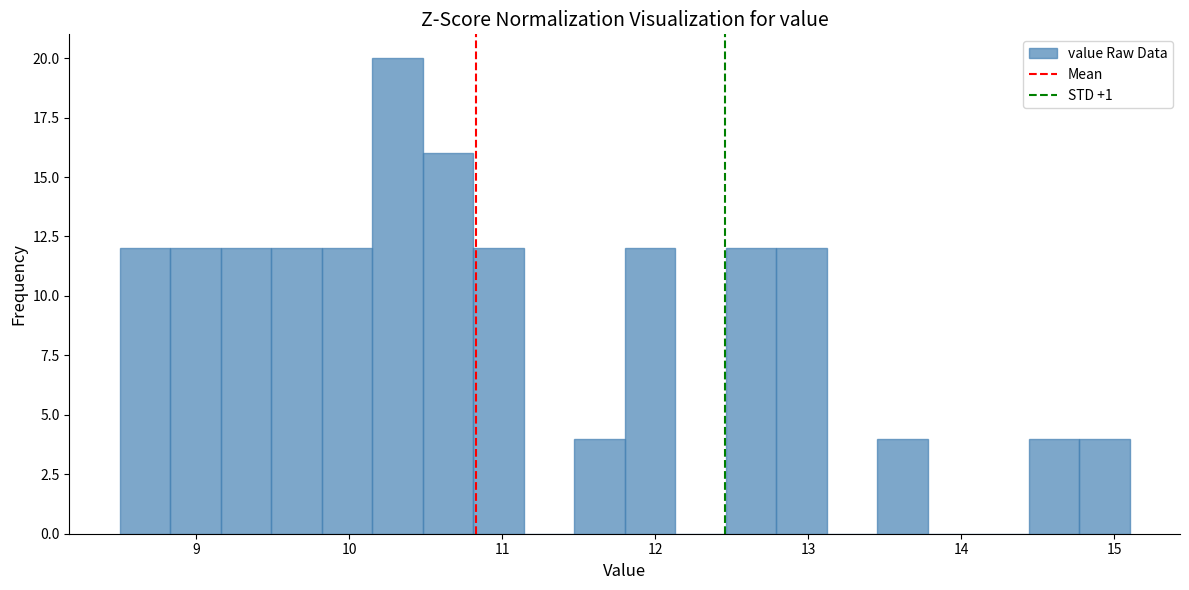

Around what value on the x-axis is the tallest bar? Give the approximate position of its centre, as read against the axis.

10.3